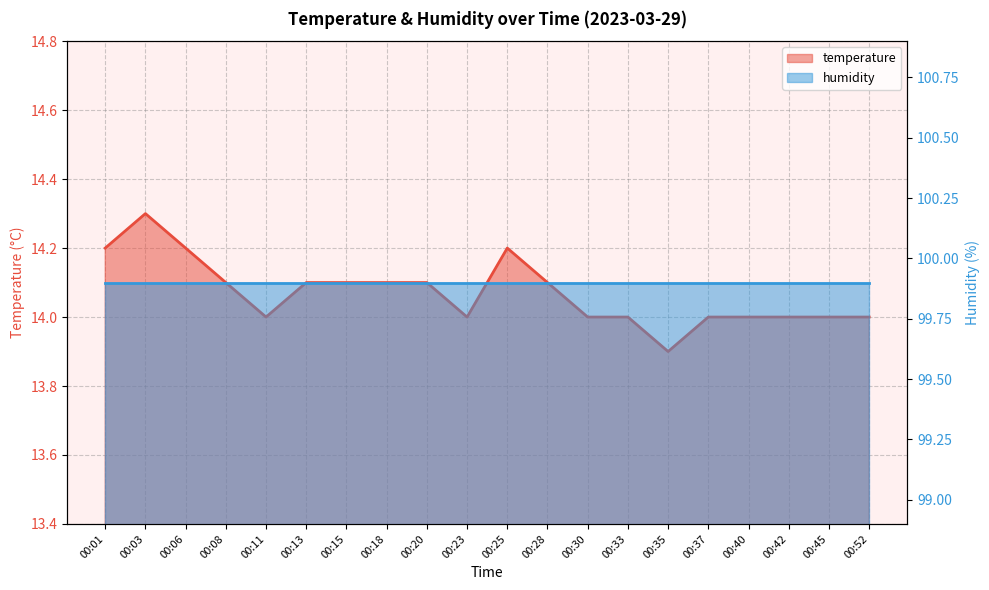

Where does the data first go above 14?

00:01